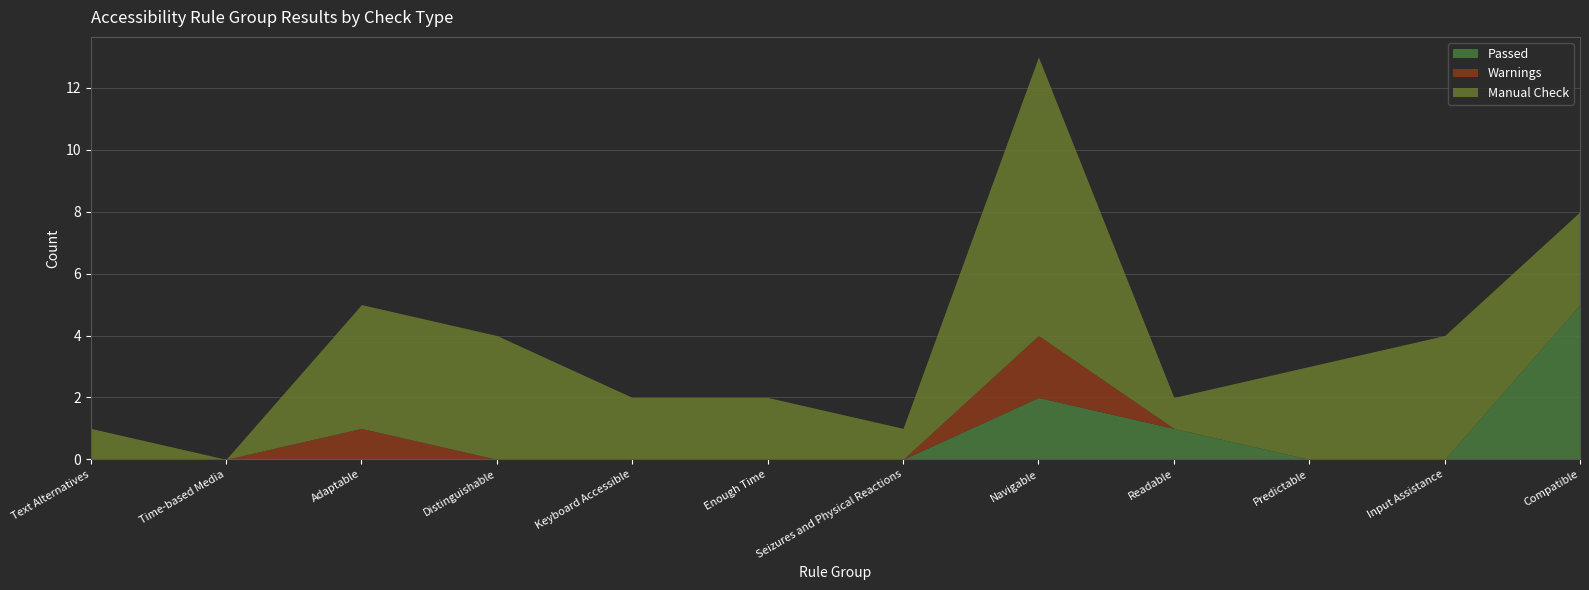

How many lines are shown in the chart?

3